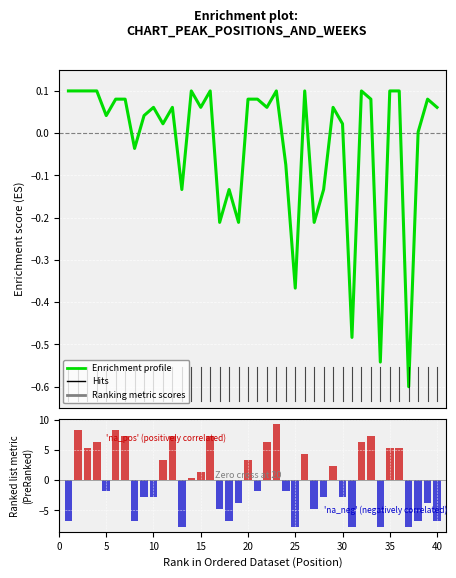

Are the bars horizontal?

No